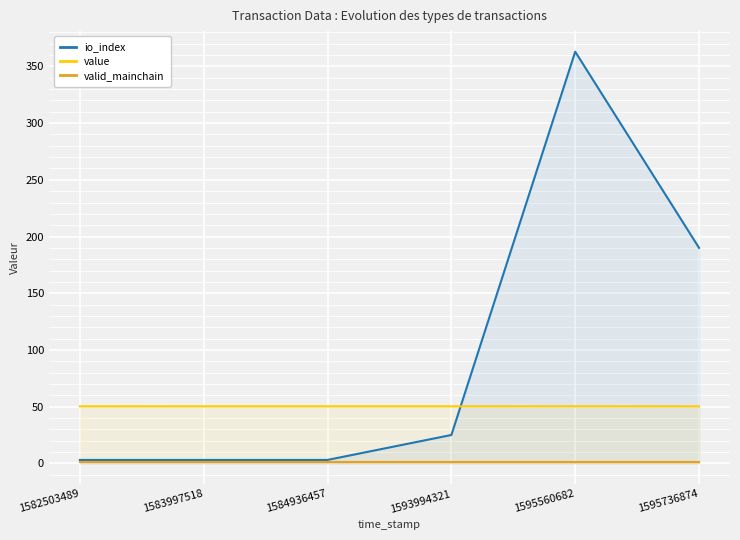

True or false: io_index and valid_mainchain intersect in this chart.

False